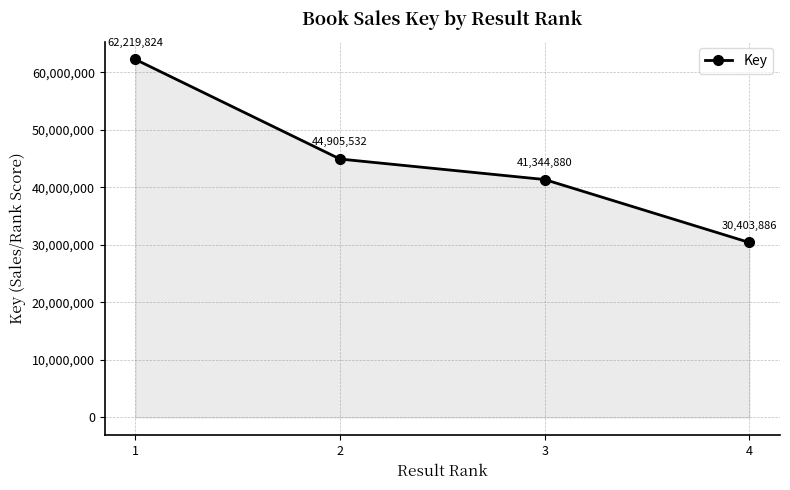

Read the value at 3.

41344880